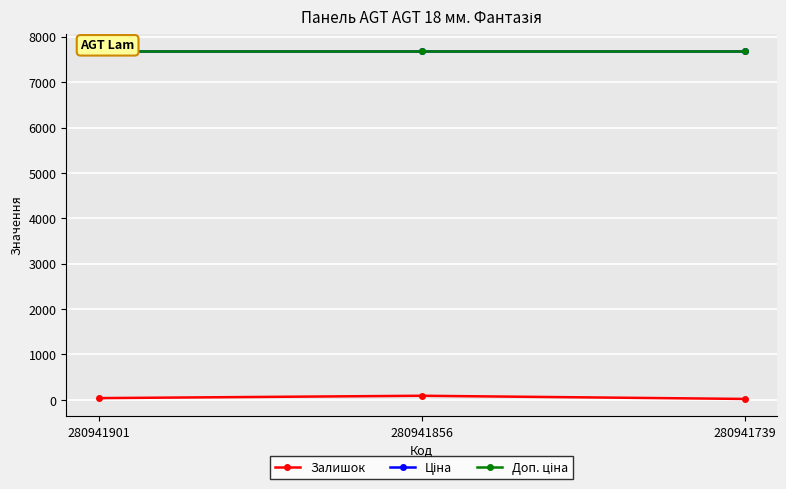

Reading left to right, what are all the values shown in this chart?

Залишок: 280941901=39.0	280941856=91.0	280941739=21.0
Ціна: 280941901=7688.0	280941856=7688.0	280941739=7688.0
Доп. ціна: 280941901=7688.0	280941856=7688.0	280941739=7688.0